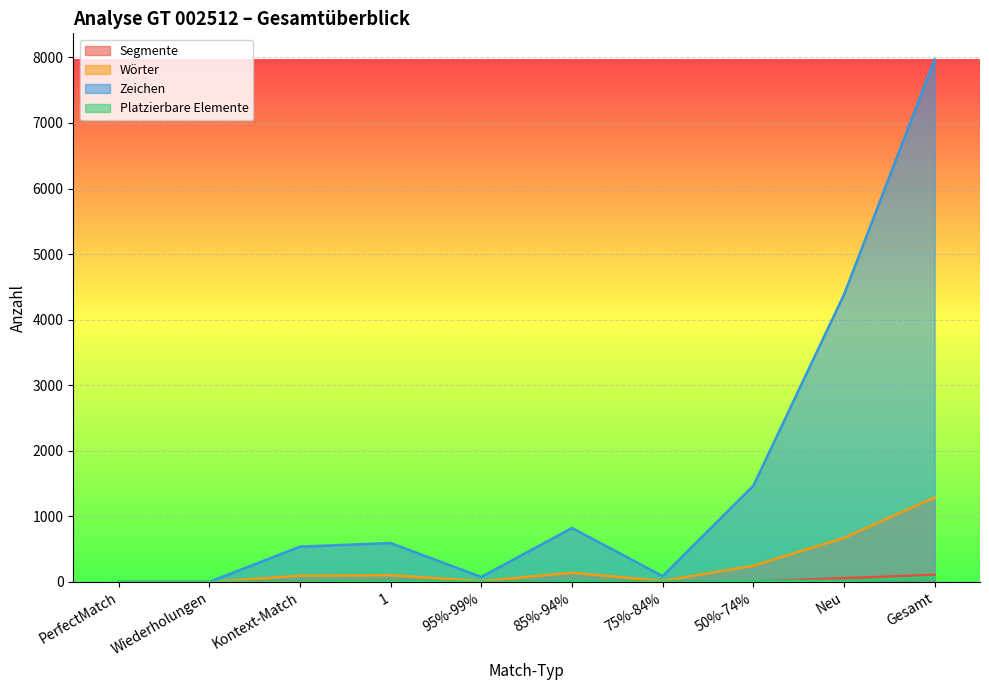

What is the difference between the Segmente values at 1 and Gesamt?

91